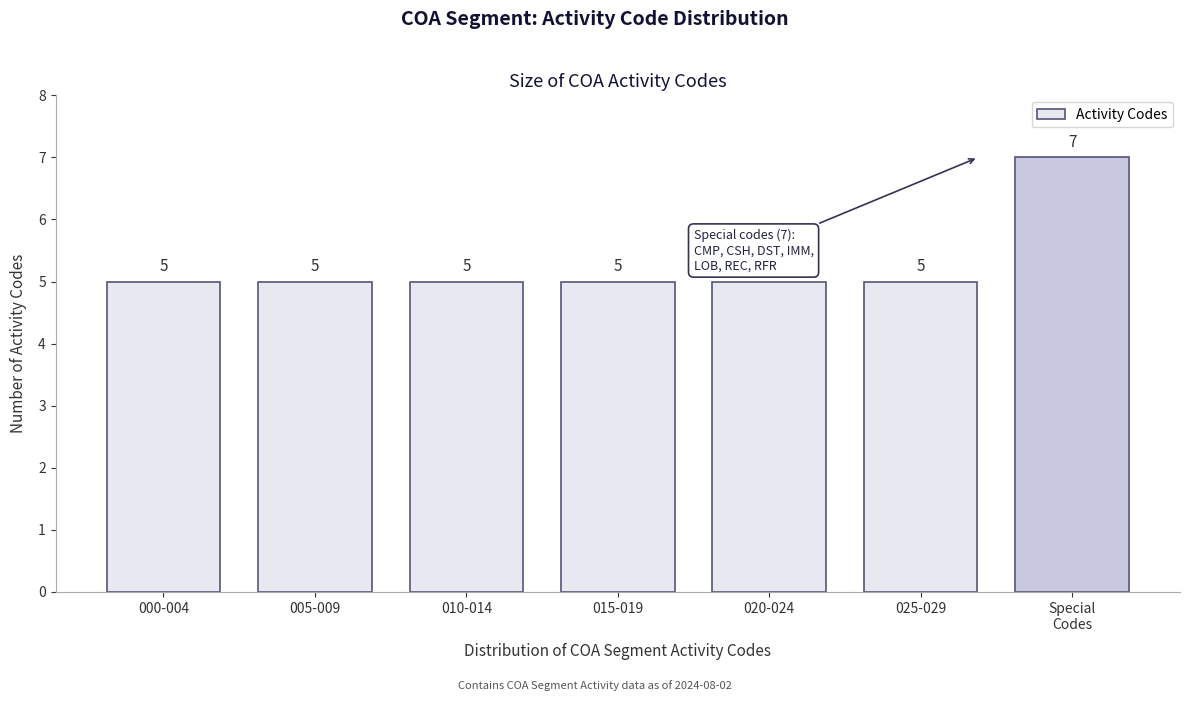

Reading left to right, what are all the values shown in this chart?

5	5	5	5	5	5	7